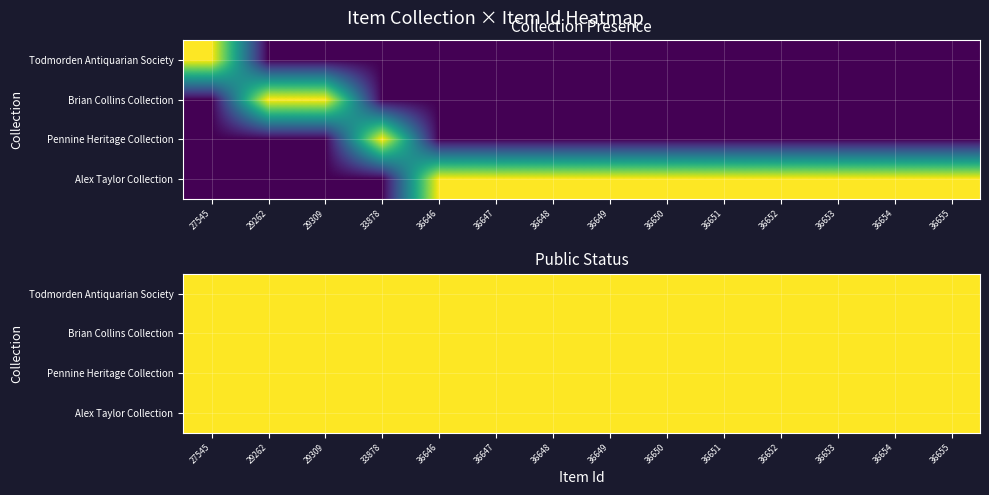

Reading left to right, extract all data points from this chart.

Todmorden Antiquarian Society: 27545=1	29262=0	29309=0	33878=0	36646=0	36647=0	36648=0	36649=0	36650=0	36651=0	36652=0	36653=0	36654=0	36655=0
Brian Collins Collection: 27545=0	29262=1	29309=1	33878=0	36646=0	36647=0	36648=0	36649=0	36650=0	36651=0	36652=0	36653=0	36654=0	36655=0
Pennine Heritage Collection: 27545=0	29262=0	29309=0	33878=1	36646=0	36647=0	36648=0	36649=0	36650=0	36651=0	36652=0	36653=0	36654=0	36655=0
Alex Taylor Collection: 27545=0	29262=0	29309=0	33878=0	36646=1	36647=1	36648=1	36649=1	36650=1	36651=1	36652=1	36653=1	36654=1	36655=1